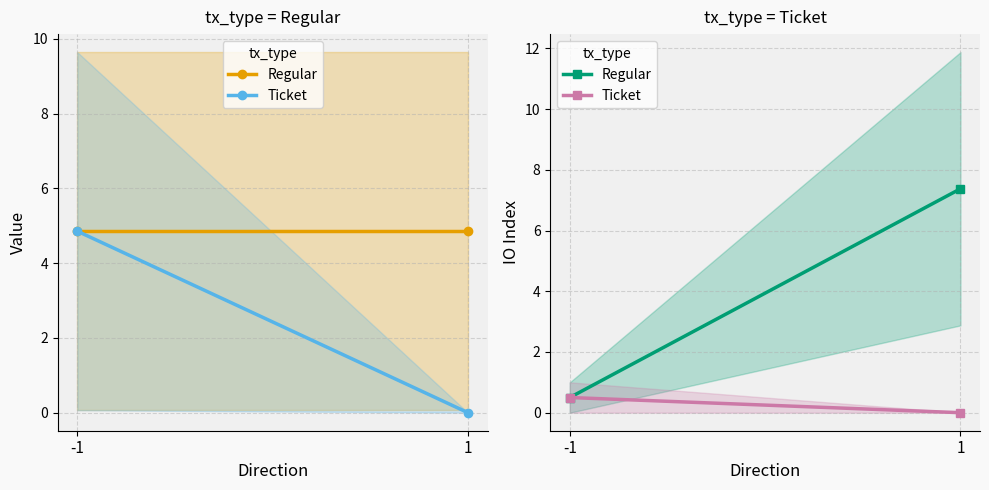

Which series has the widest spread of values?

Regular